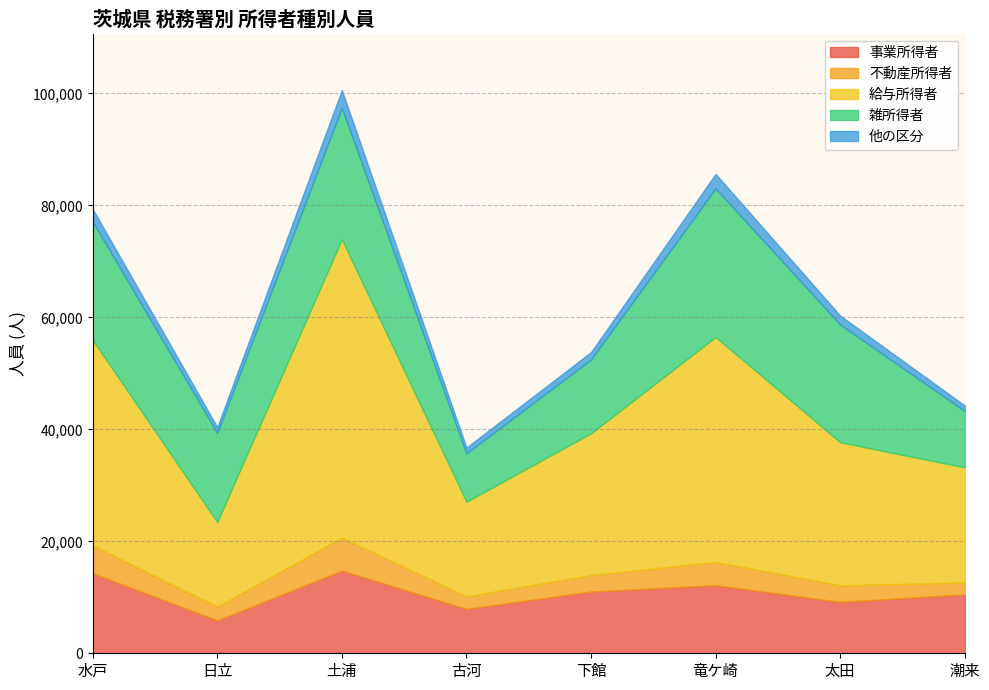

Count the number of data series in this chart.

6